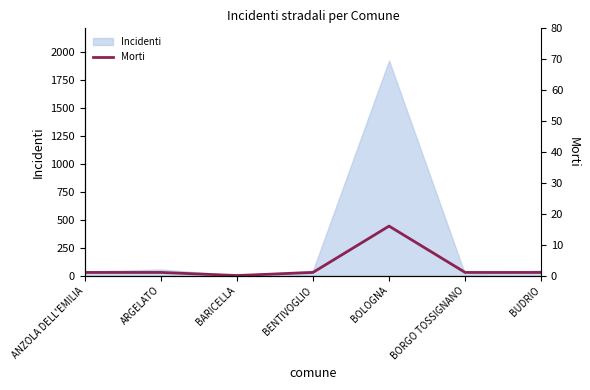

How many categories are shown in the chart?

7